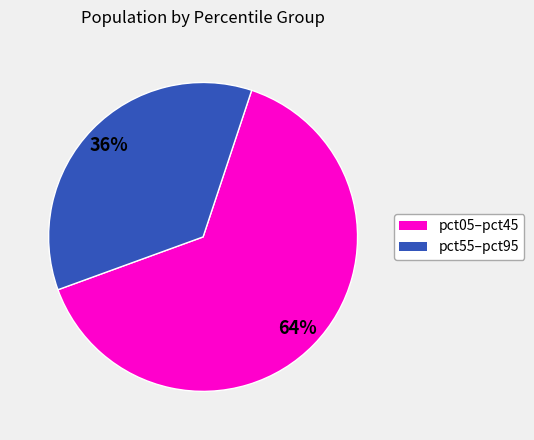

Does any single category account for the majority?

Yes